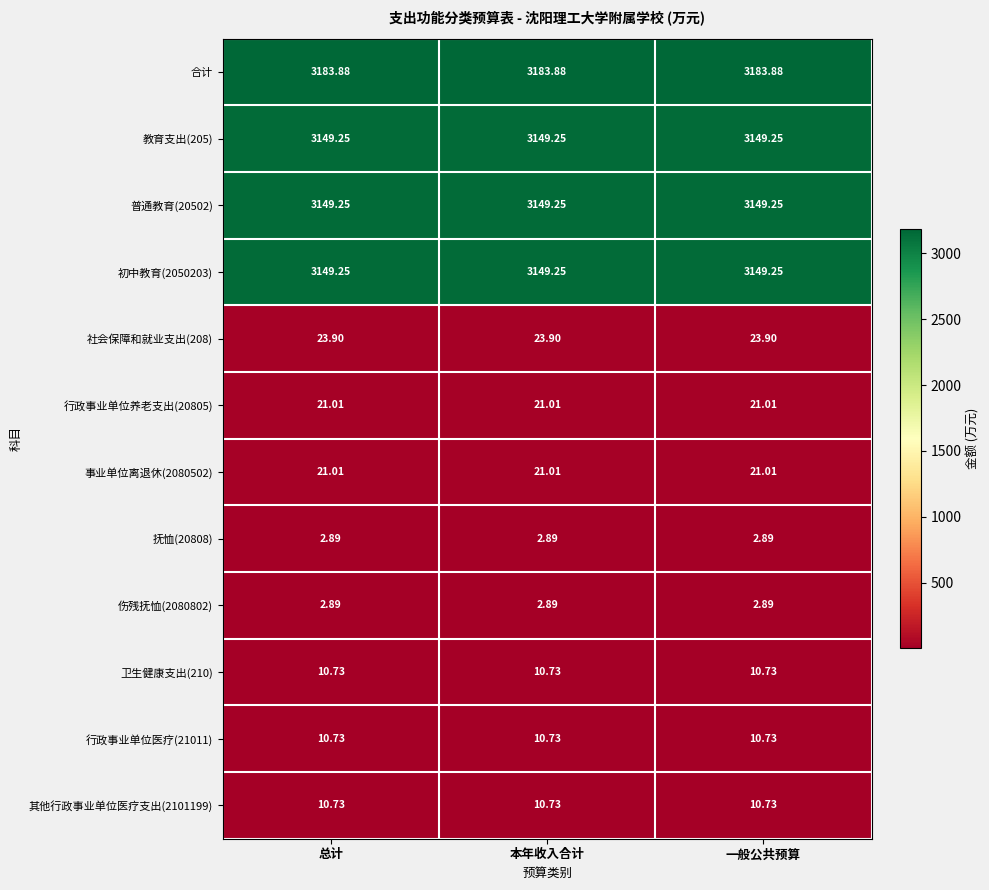

Is the value of 抚恤(20808) at 总计 greater than the value of 事业单位离退休(2080502) at 本年收入合计?

No